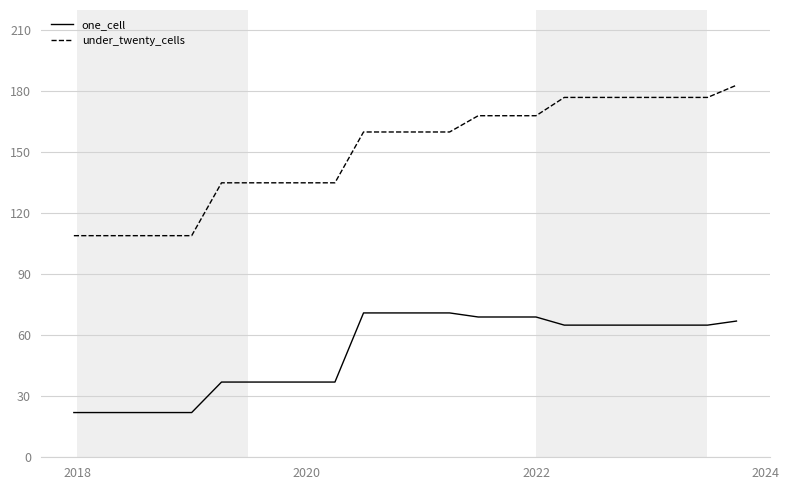

Which series has the widest spread of values?

under_twenty_cells